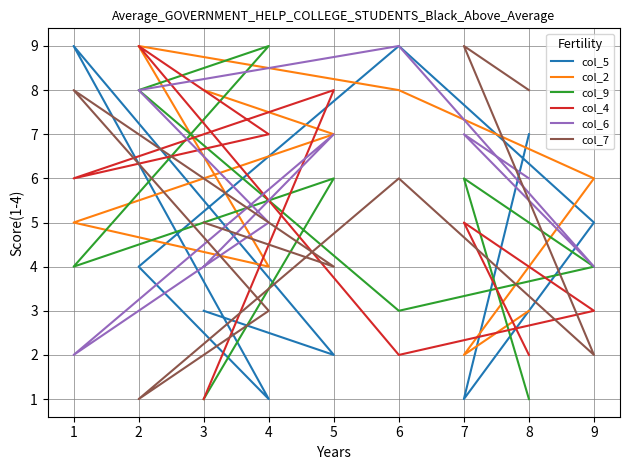

What is the difference between the maximum and minimum values in the col_6 series?

7